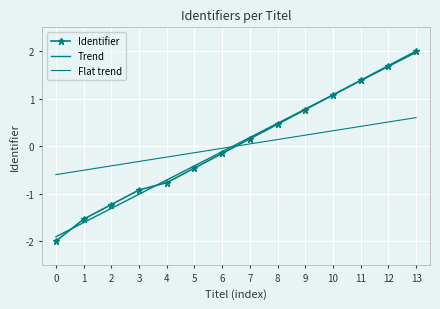

How many data points in Identifier are less than 0?

7